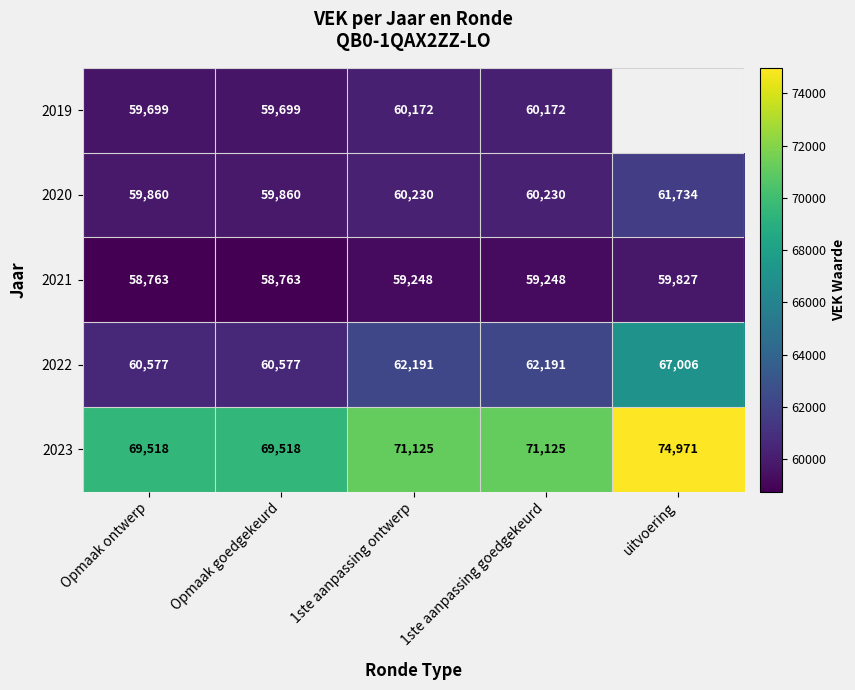

At which label does 2021 reach its peak?

uitvoering